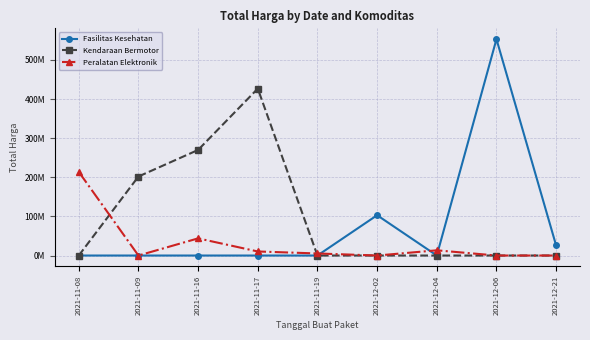

Does the chart display data point markers on the line(s)?

Yes